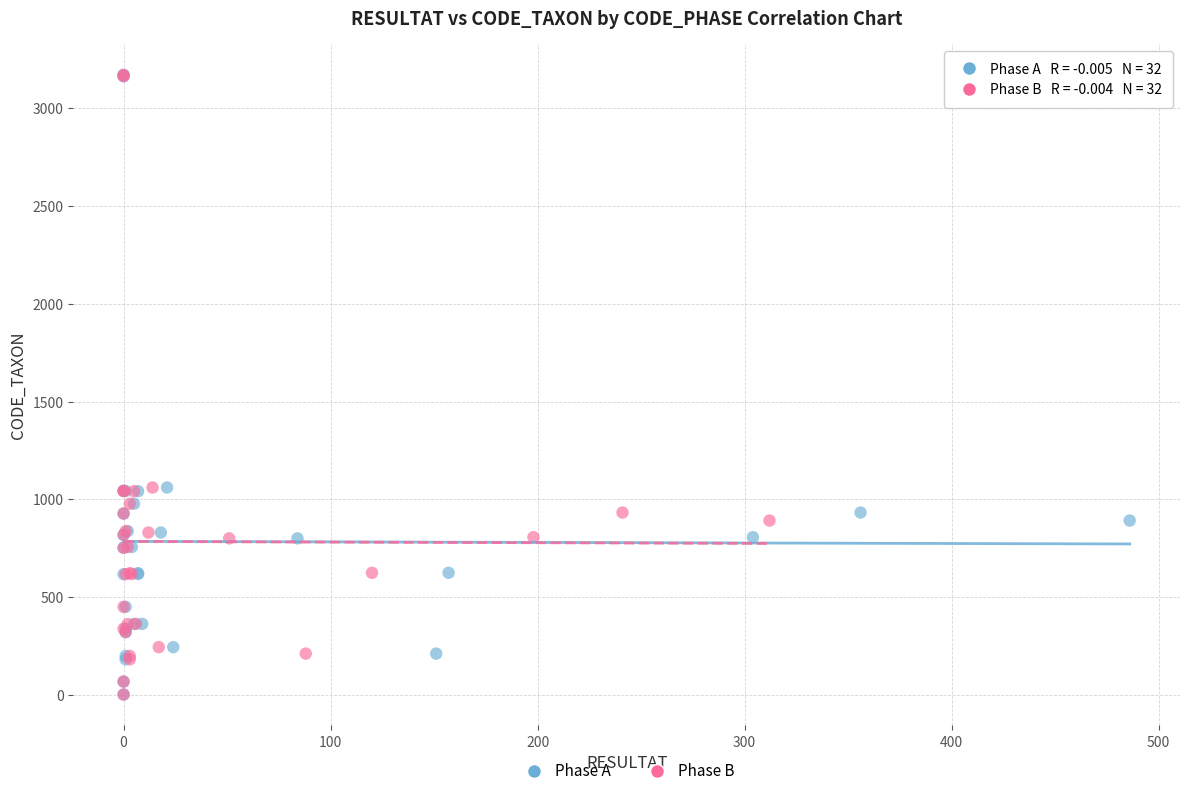

What are all the series names shown in the legend?

Phase A, Phase B